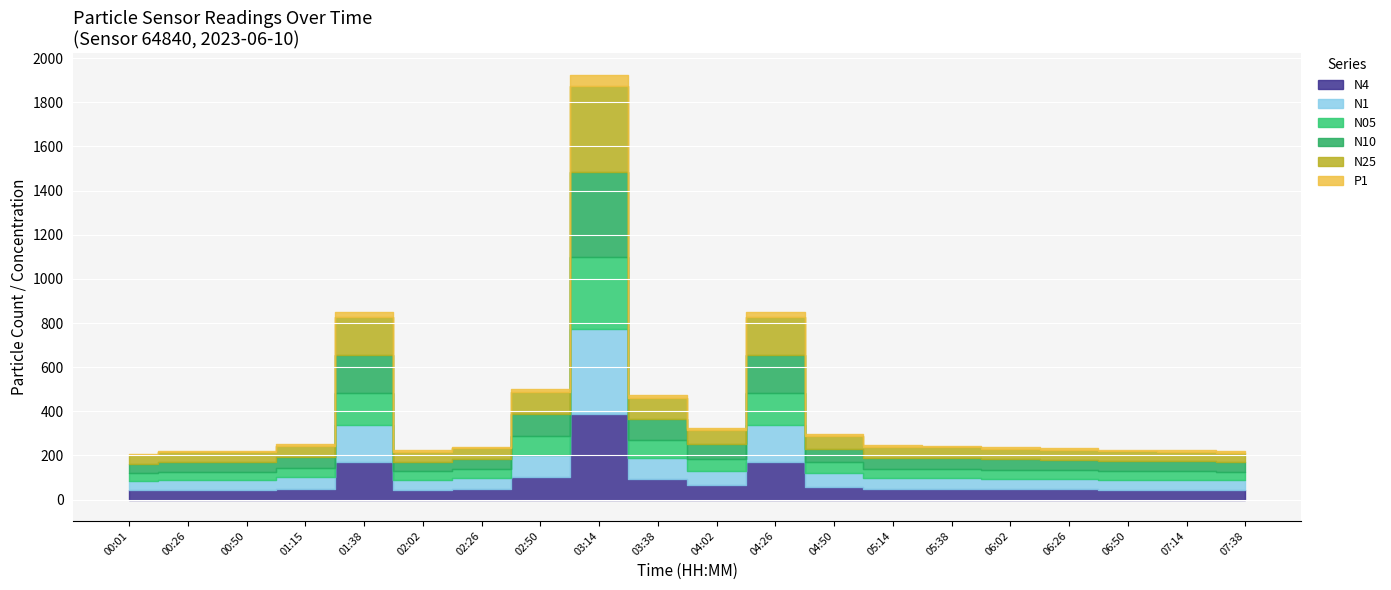

How many values in the N25 series are below 48?

9